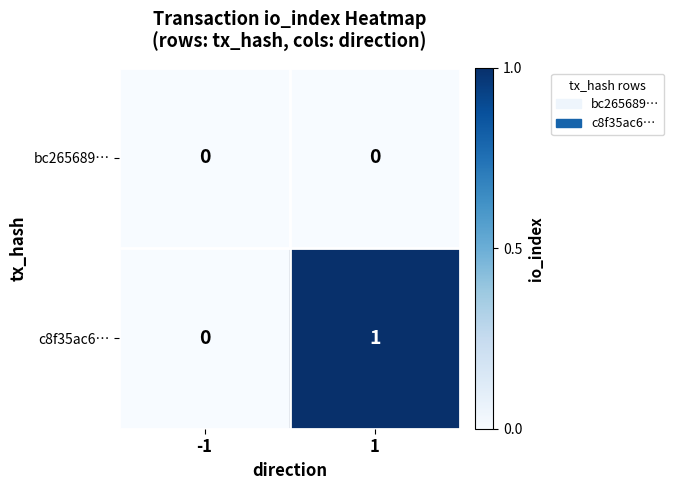

Which label corresponds to the largest value in the chart?

1